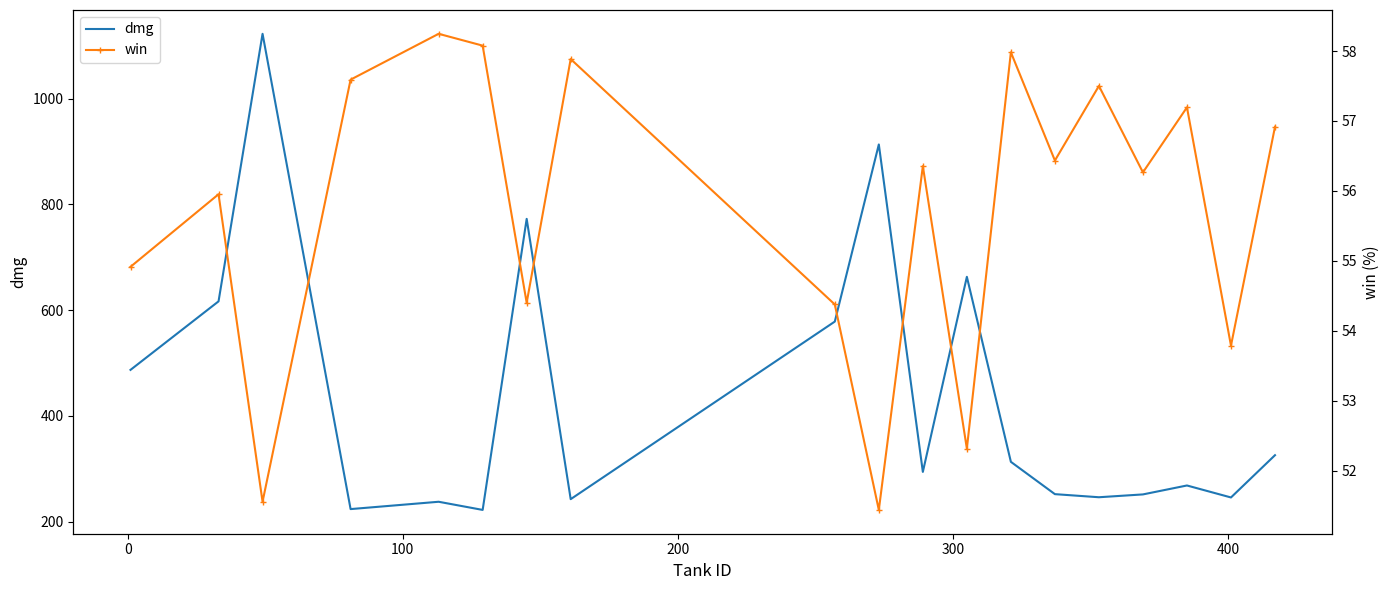

What is the minimum value for dmg?

222.0